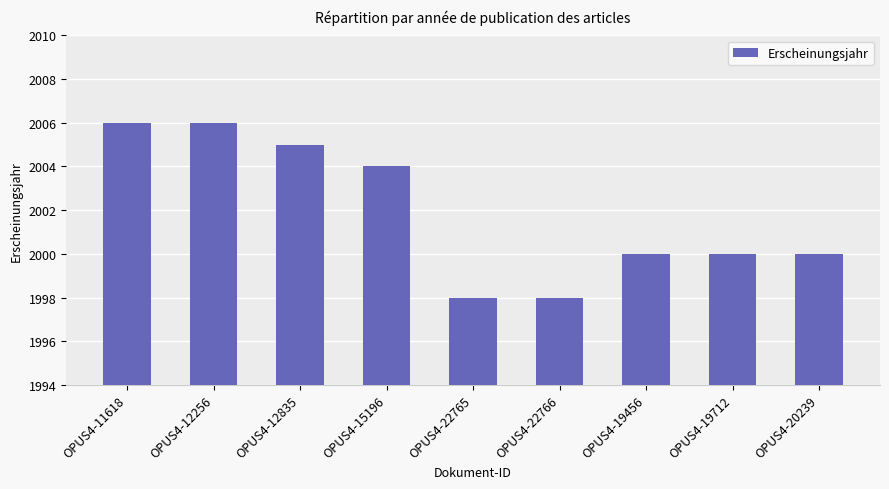

What is the label of the 7th bar from the left?

OPUS4-19456